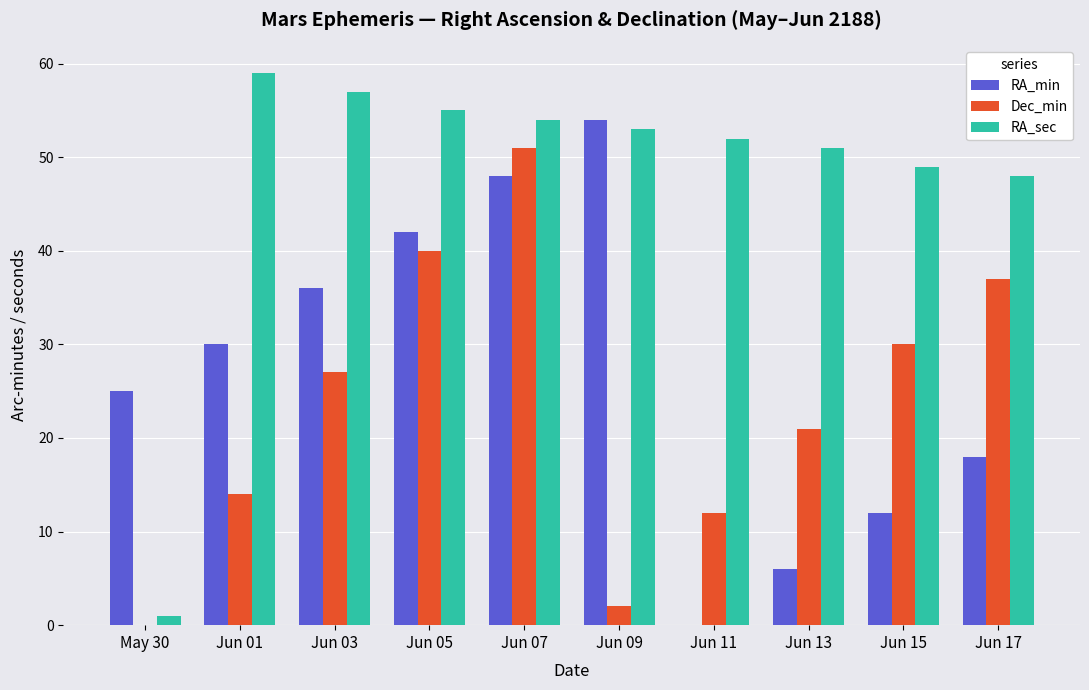

Read the Dec_min value at Jun 15.

30